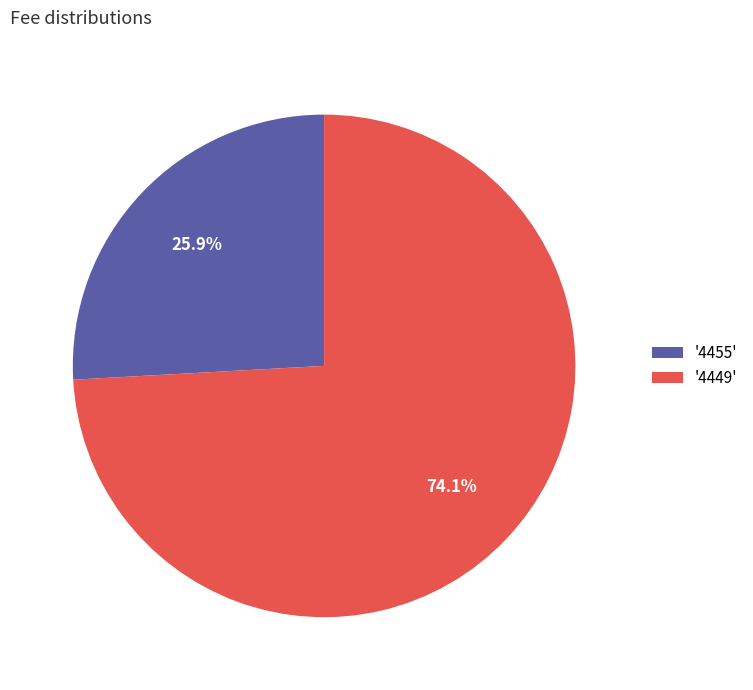

Does any single category account for the majority?

Yes